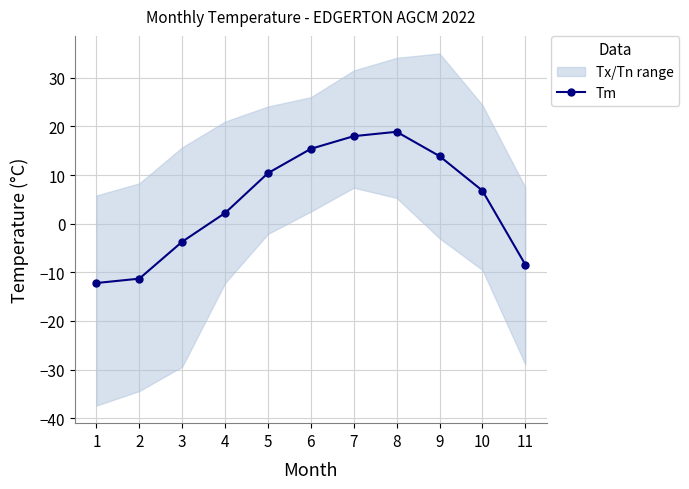

How many negative values are there?

4